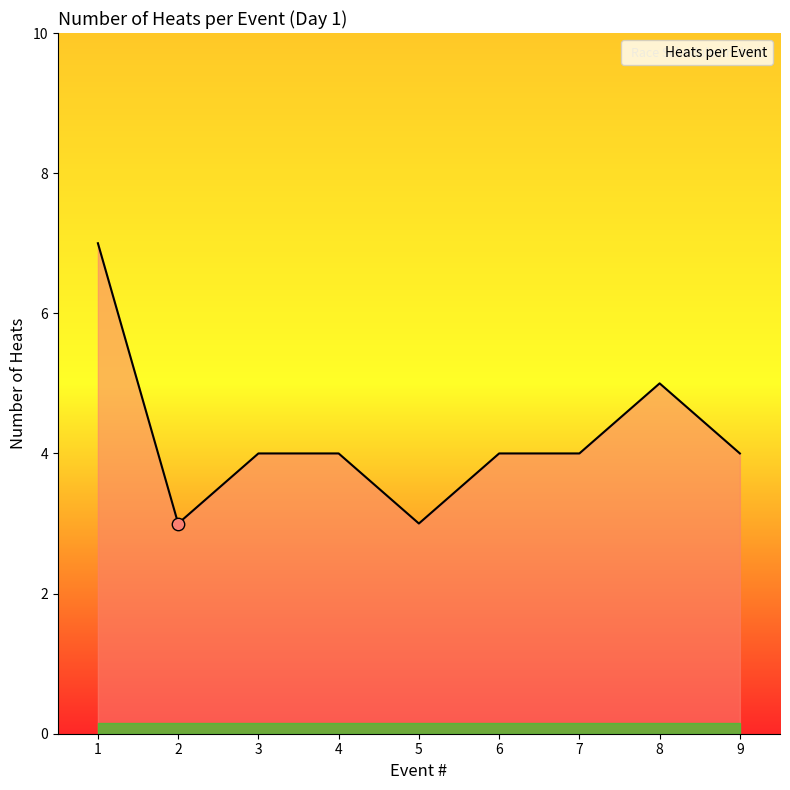

What is the change in value from 1 to 4?

-3